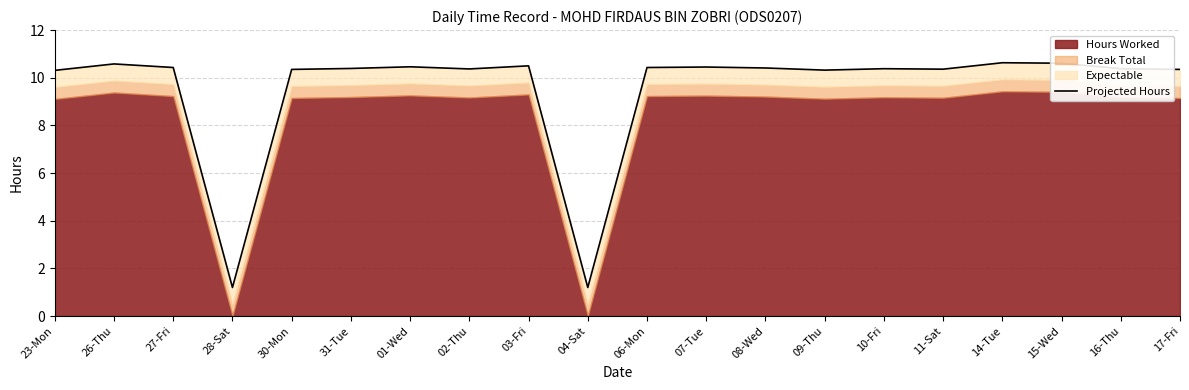

What is the difference between the maximum and minimum values?

9.4